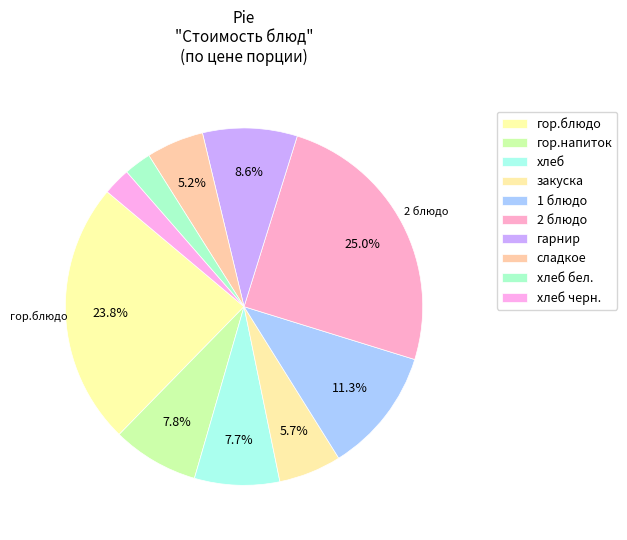

Does any single category account for the majority?

No